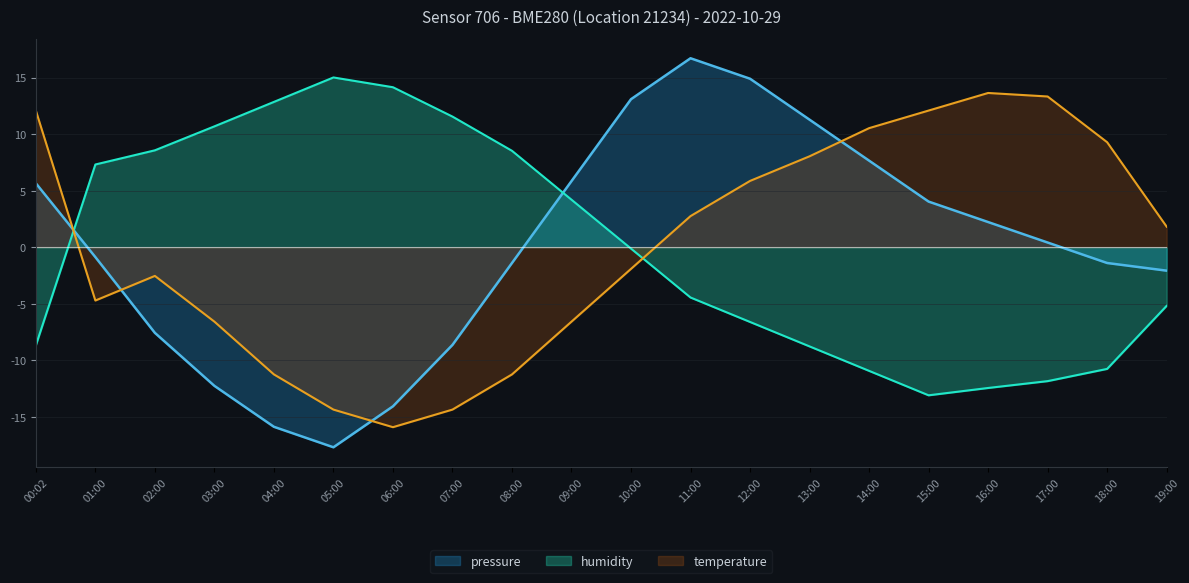

What is the maximum value for humidity?

15.0